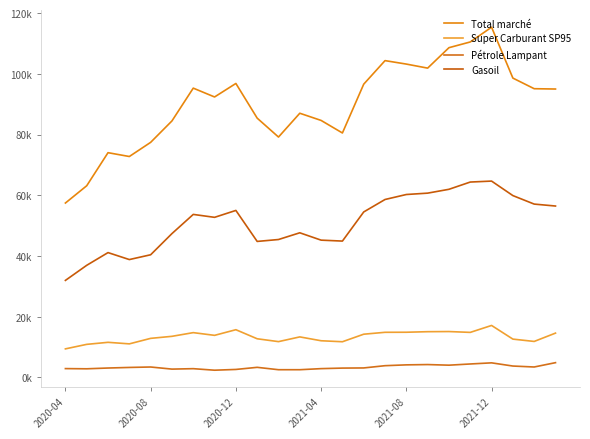

True or false: Total marché and Gasoil intersect in this chart.

False